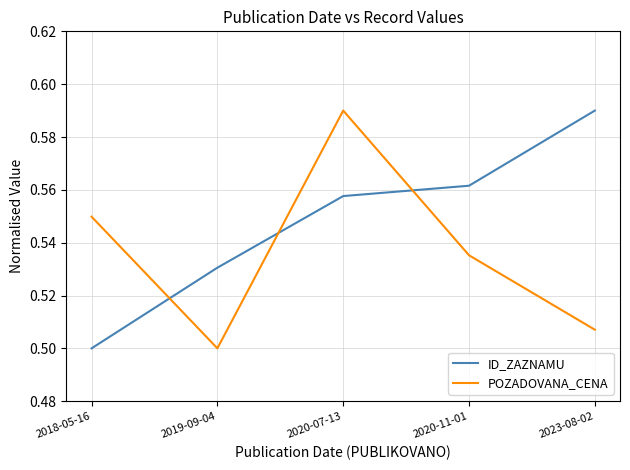

After their last crossing, which series has the higher values: ID_ZAZNAMU or POZADOVANA_CENA?

ID_ZAZNAMU